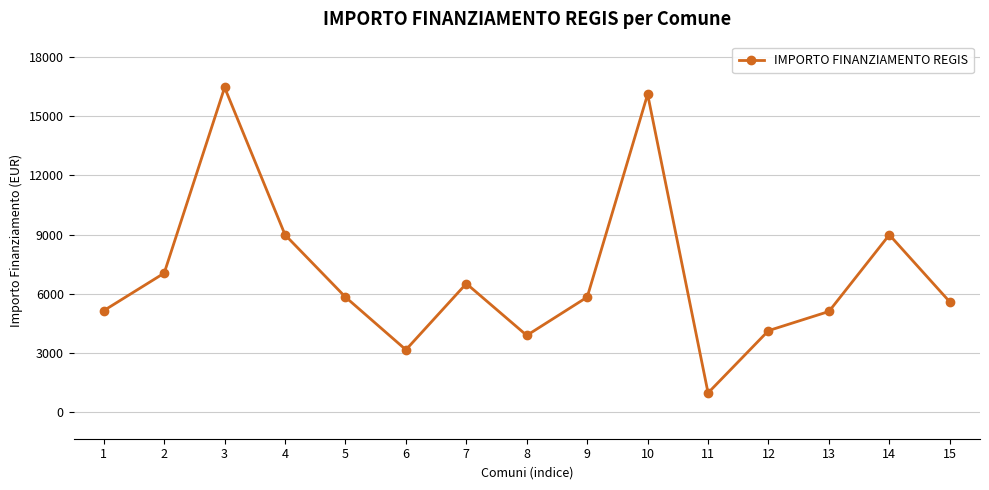

What is the minimum value shown in the chart?

972